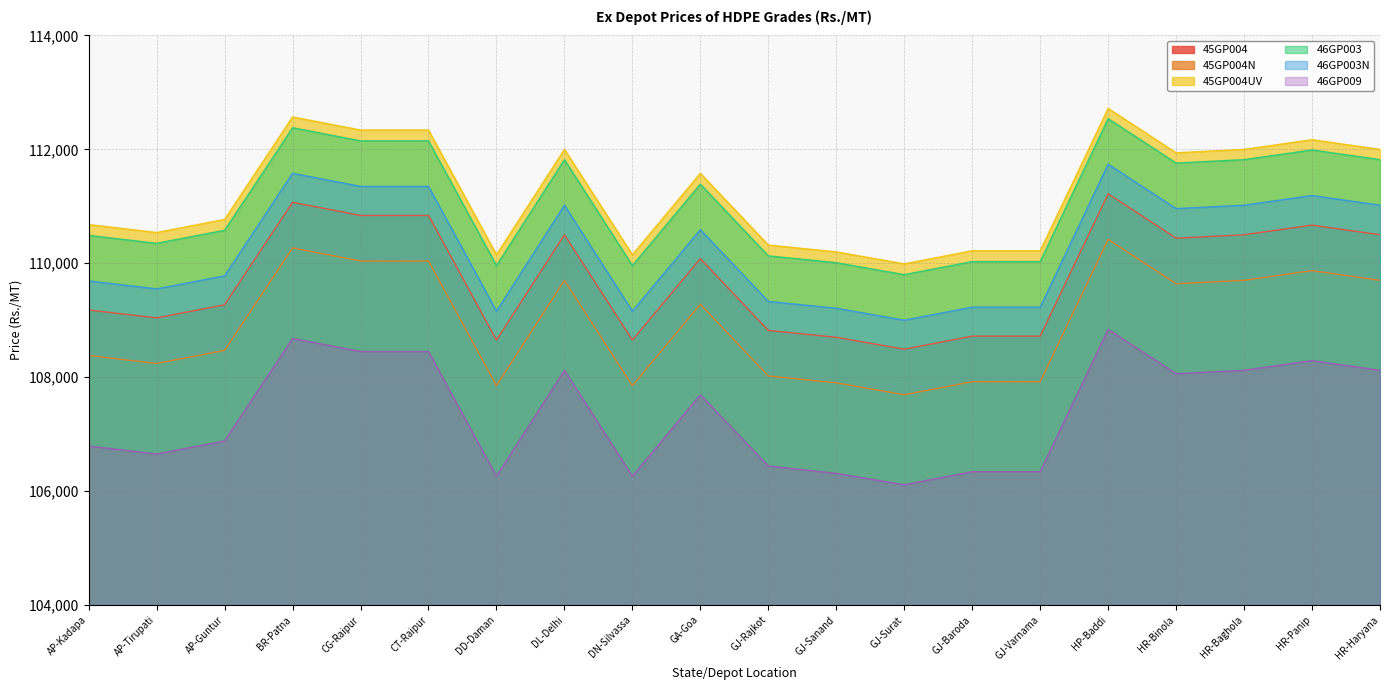

How many data points in 46GP009 are less than 107690?

10